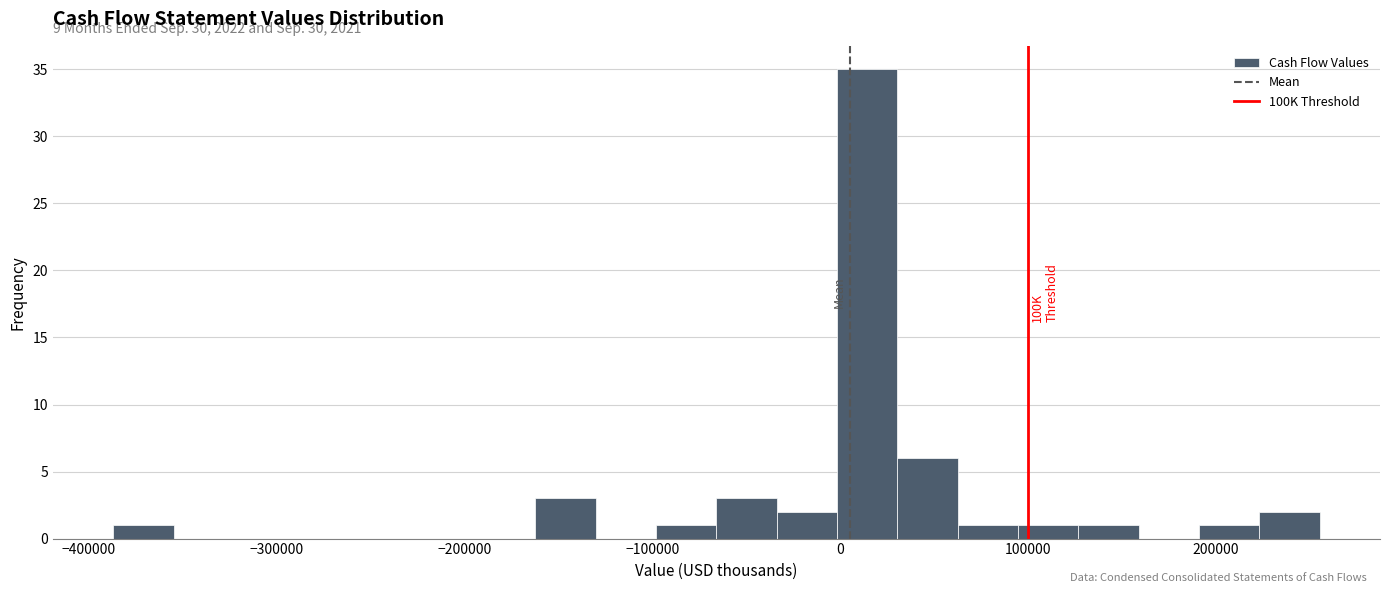

Around what value on the x-axis is the tallest bar? Give the approximate position of its centre, as read against the axis.

10000